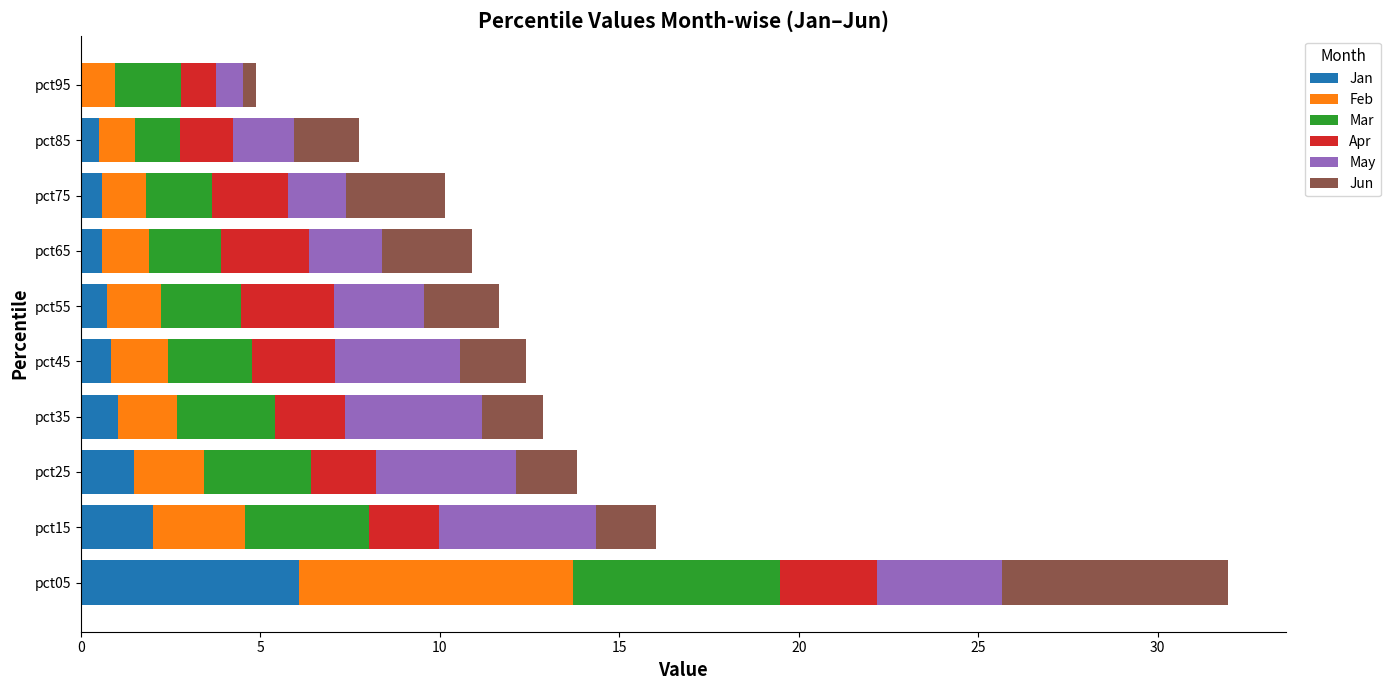

Which category has the highest value in the Jan series?

pct05